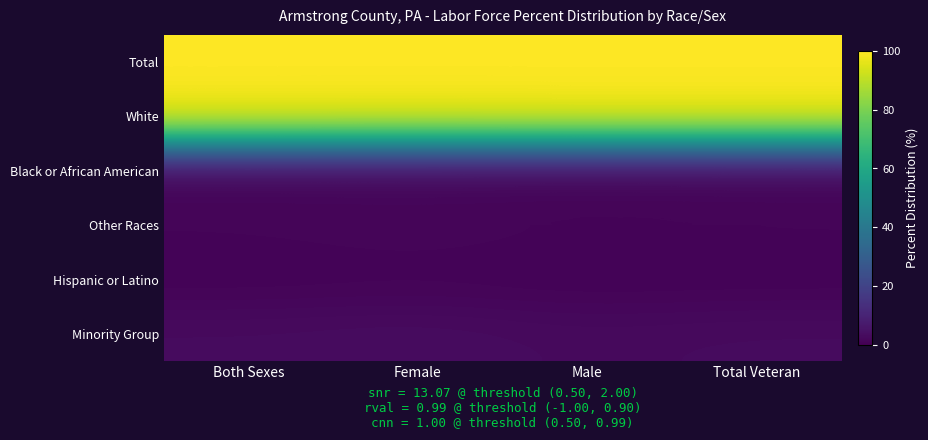

At how many categories does at least one series exceed 29?

4